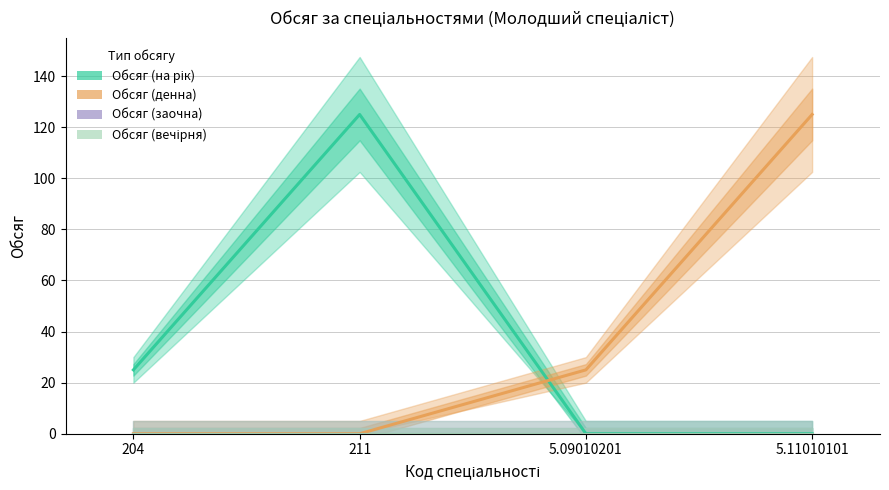

Where is Обсяг (на рік) nearest to the value 62?

204